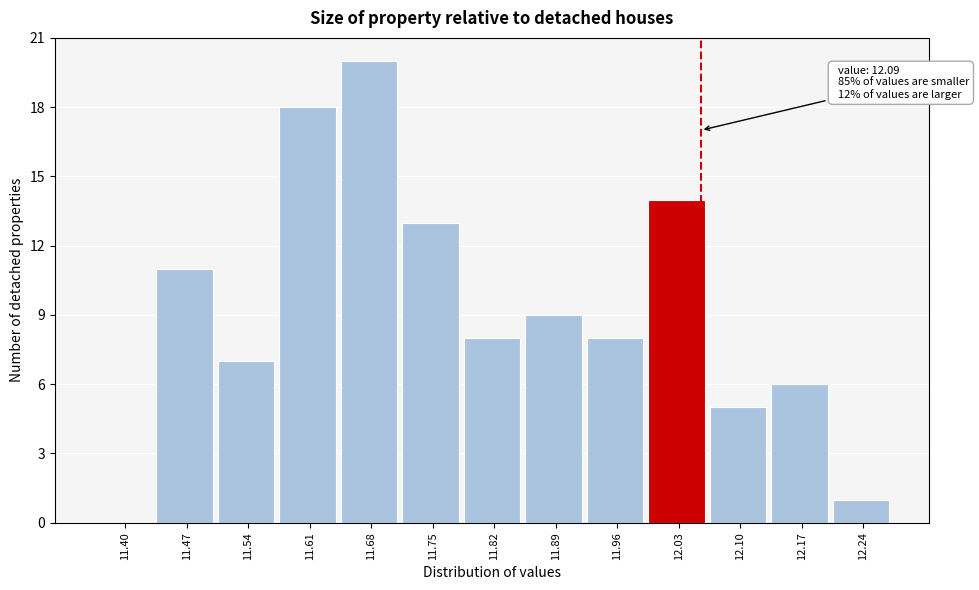

Reading right to left, extract all data points from this chart.

12.24=1	12.17=6	12.10=5	12.03=14	11.96=8	11.89=9	11.82=8	11.75=13	11.68=20	11.61=18	11.54=7	11.47=11	11.40=0